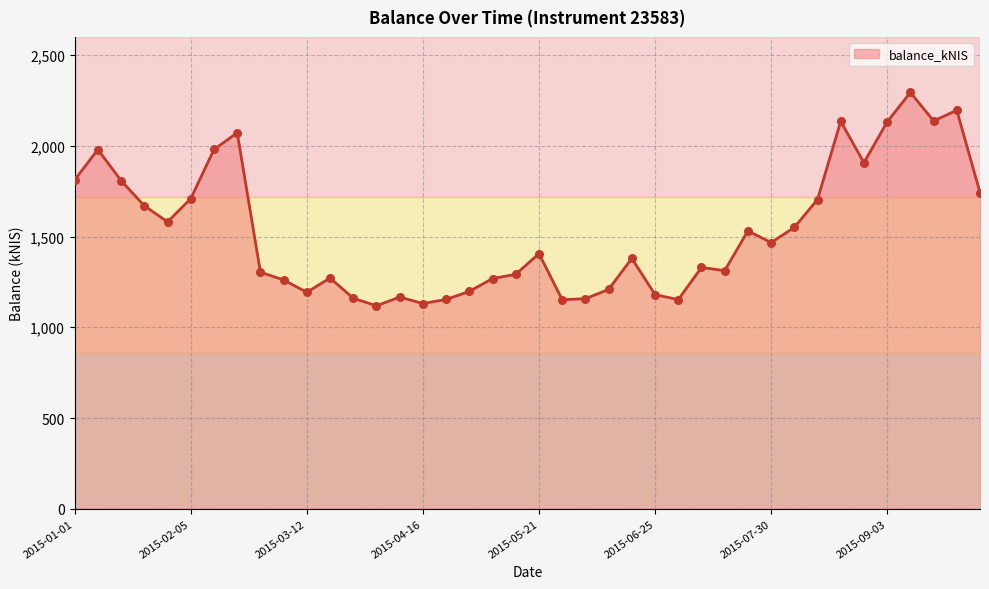

What is the maximum value shown in the chart?

2294.1